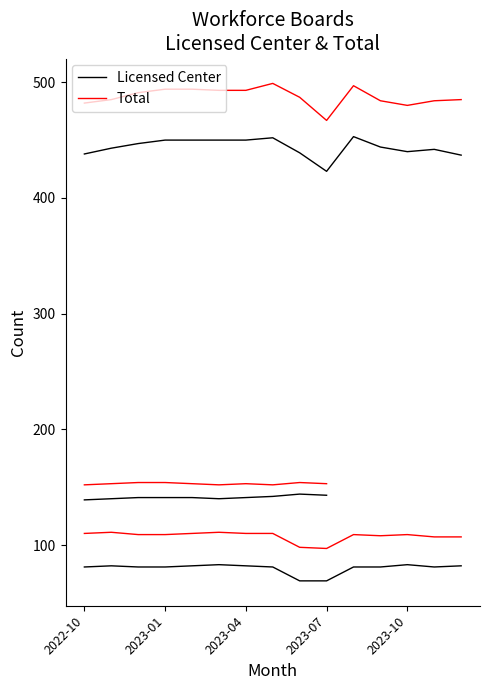

What are all the series names shown in the legend?

Licensed Center, Total